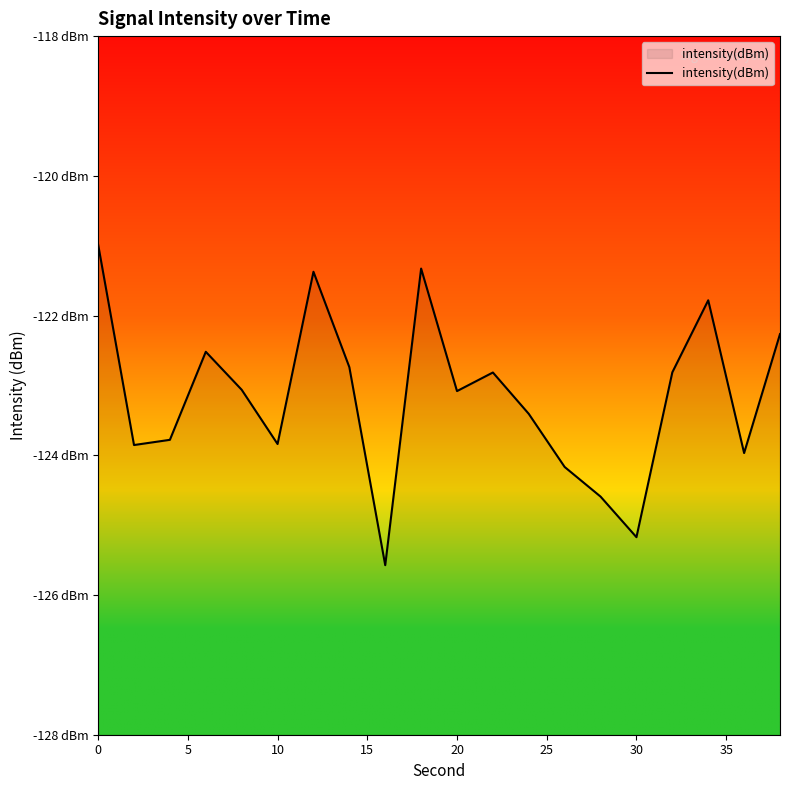

How many data points are less than -123?

11